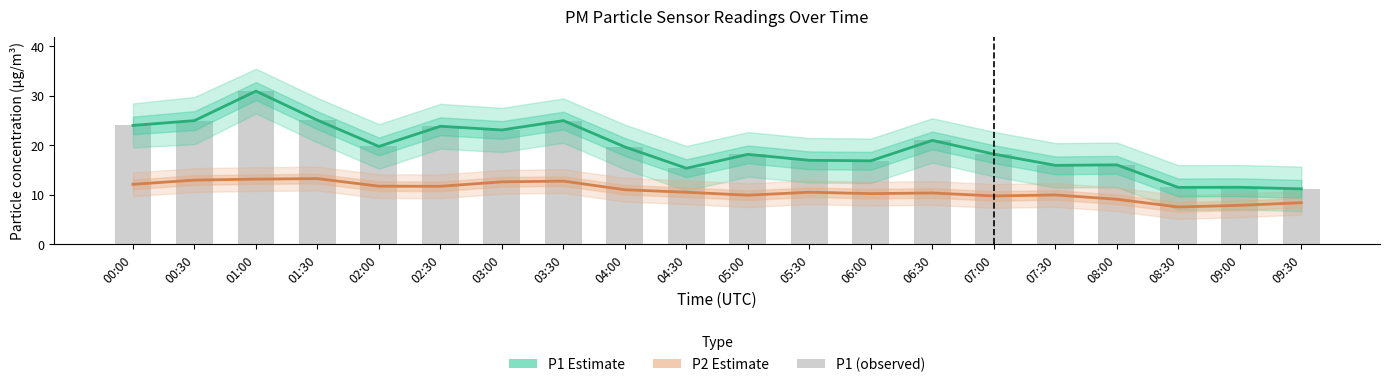

What is the value of the P1 Estimate bar at the 8th from the left?

25.0